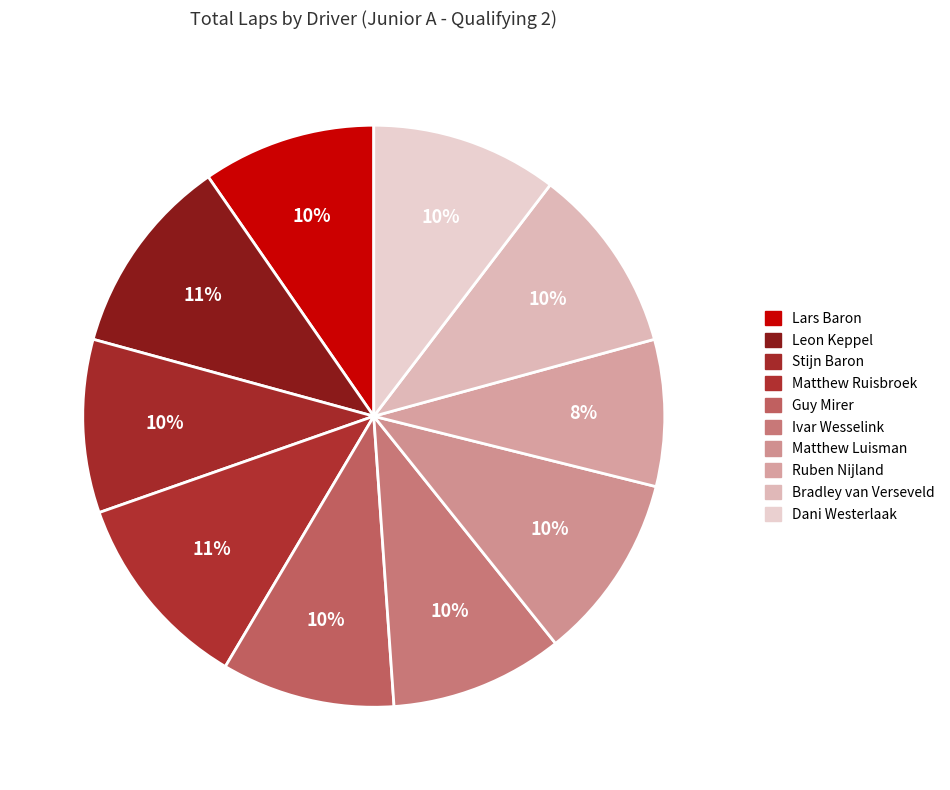

Count the number of slices in the pie.

10